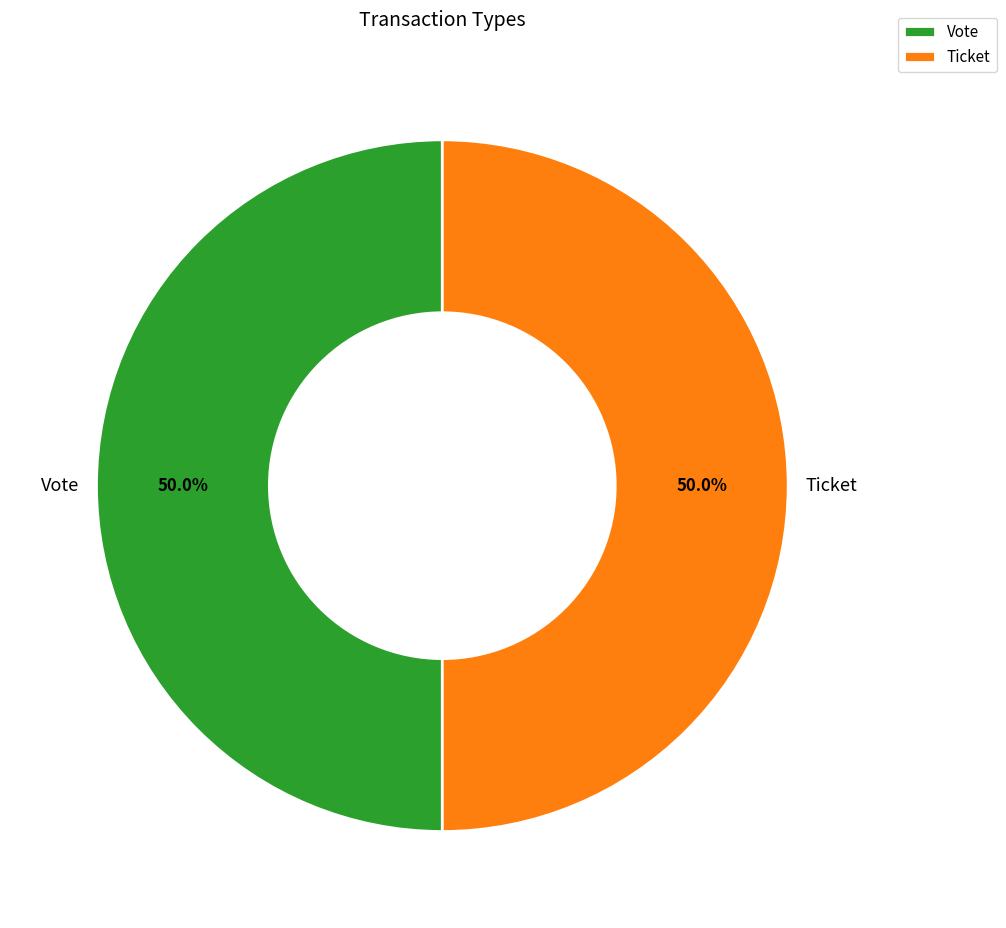

The Vote slice represents 87% of the pie. True or false?

False